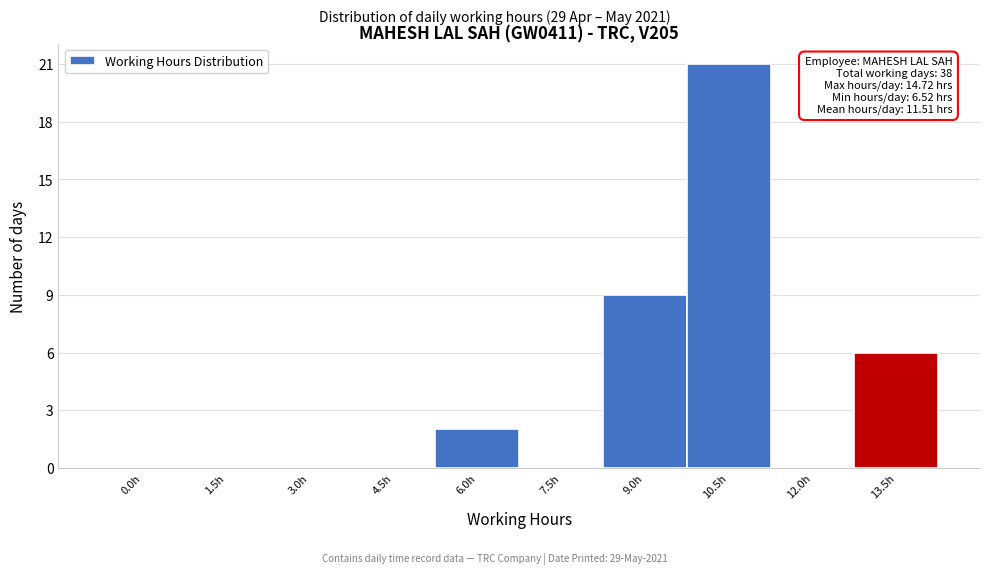

Reading left to right, list all the values displayed in this chart.

0.0h=0	1.5h=0	3.0h=0	4.5h=0	6.0h=2	7.5h=0	9.0h=9	10.5h=21	12.0h=0	13.5h=6